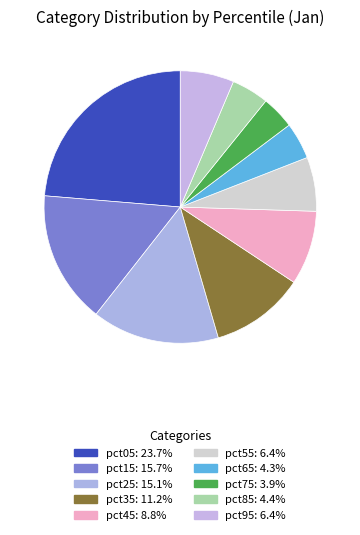

To the nearest percent, what percentage of the pie is pct55?

6%